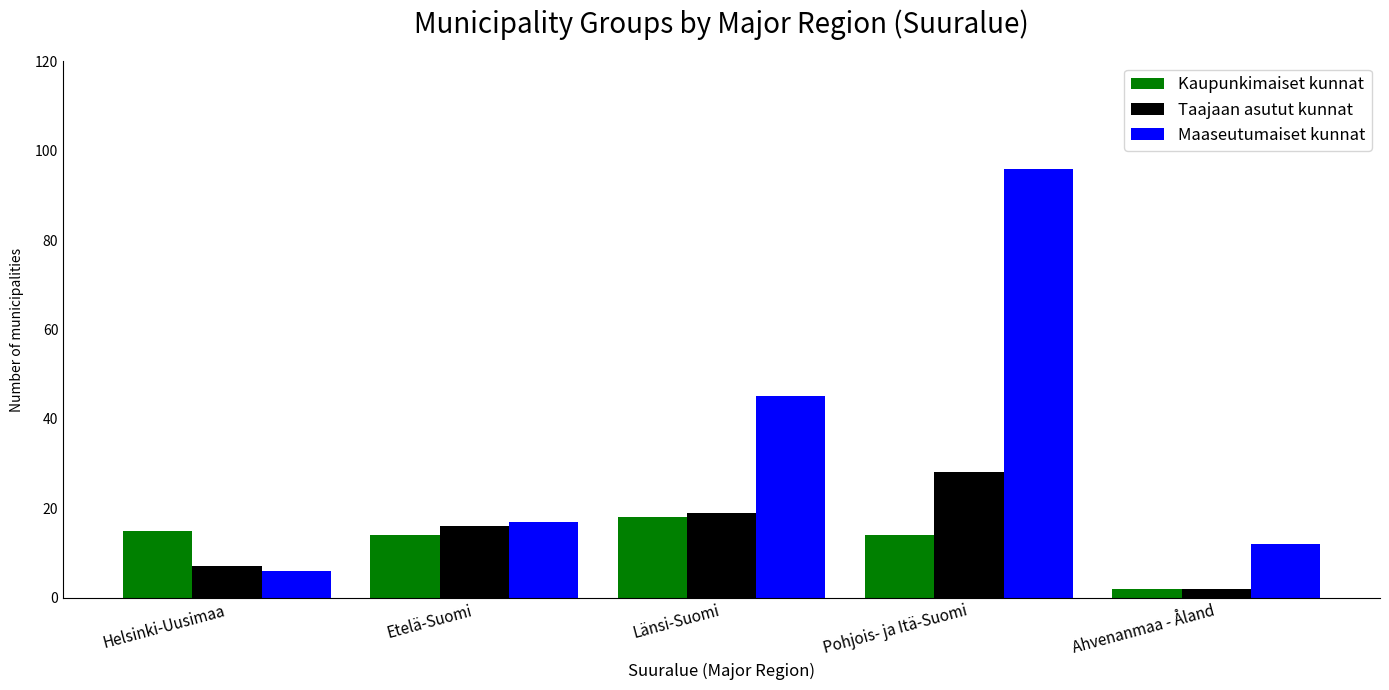

What is the label of the 2nd bar from the right?

Pohjois- ja Itä-Suomi